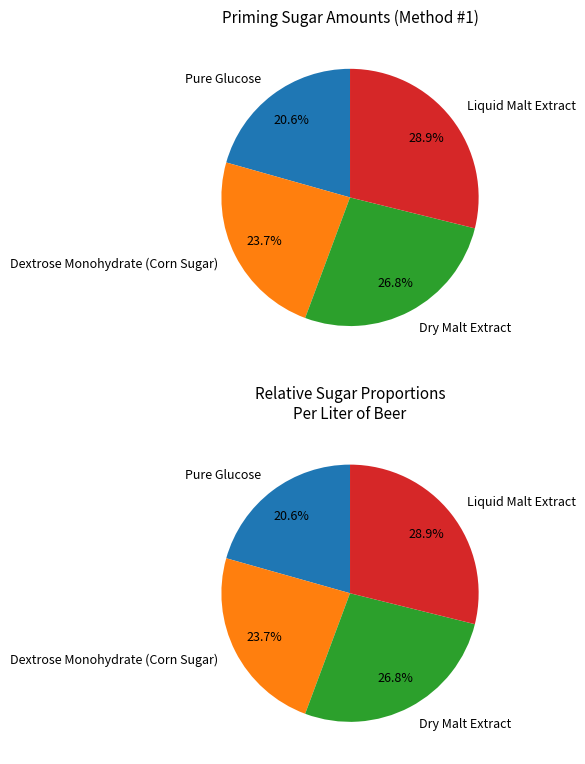

Combined, what portion of the pie is Pure Glucose and Dextrose Monohydrate (Corn Sugar)?

44.3%